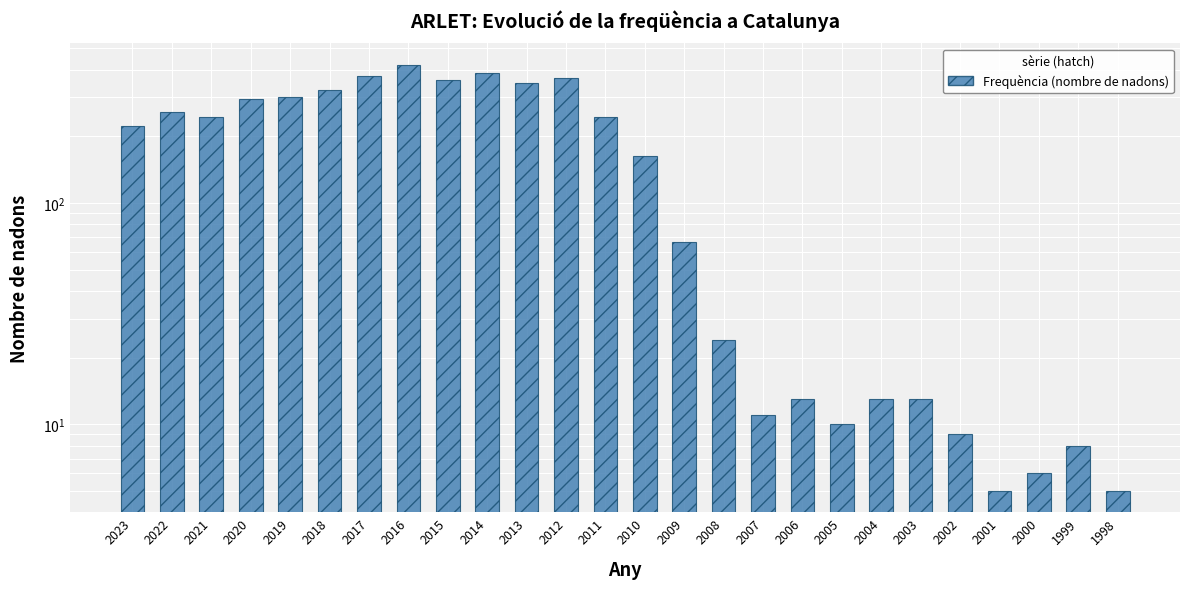

Between 2006 and 2014, which is larger?

2014